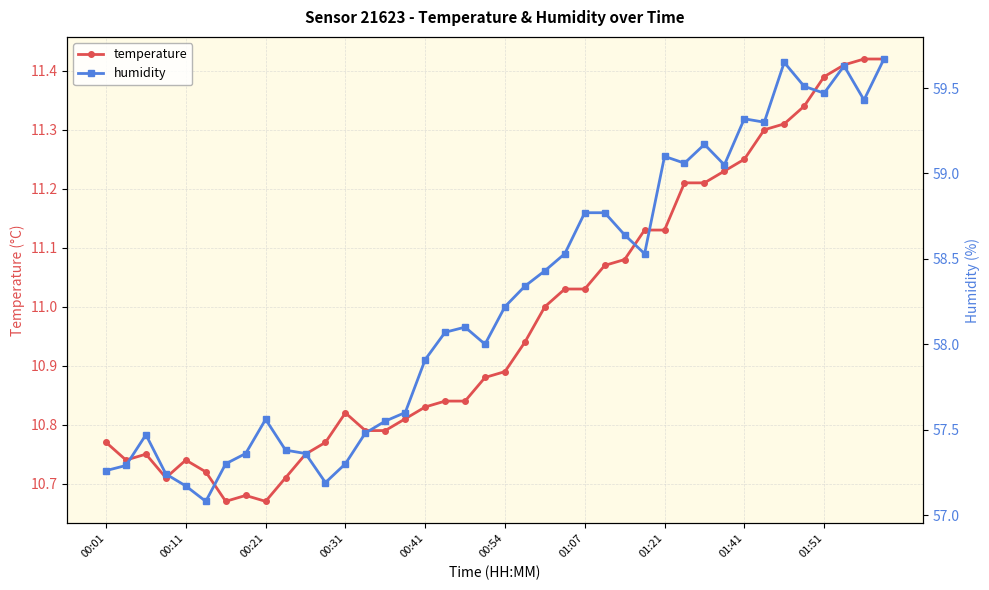

True or false: temperature has a value of 14.9 at 00:21.

False